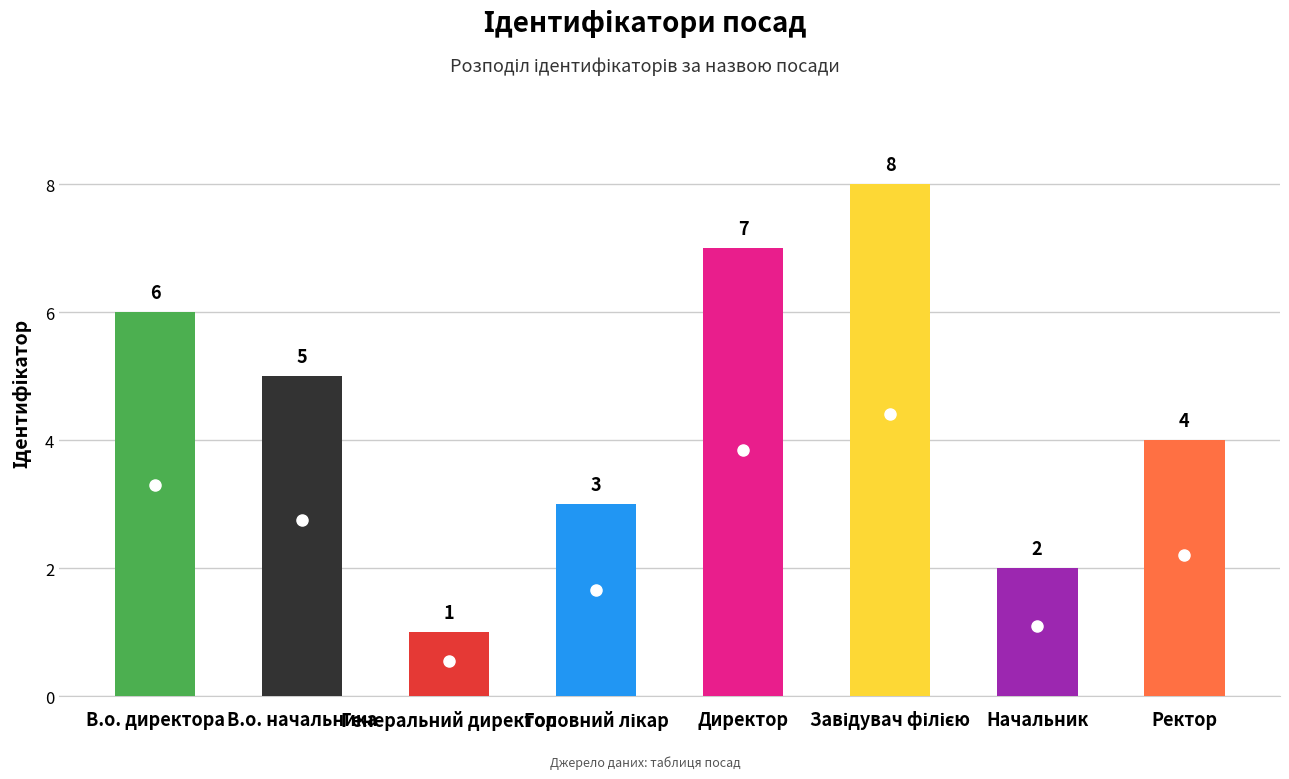

The chart shows a value of 7 at Директор. True or false?

True